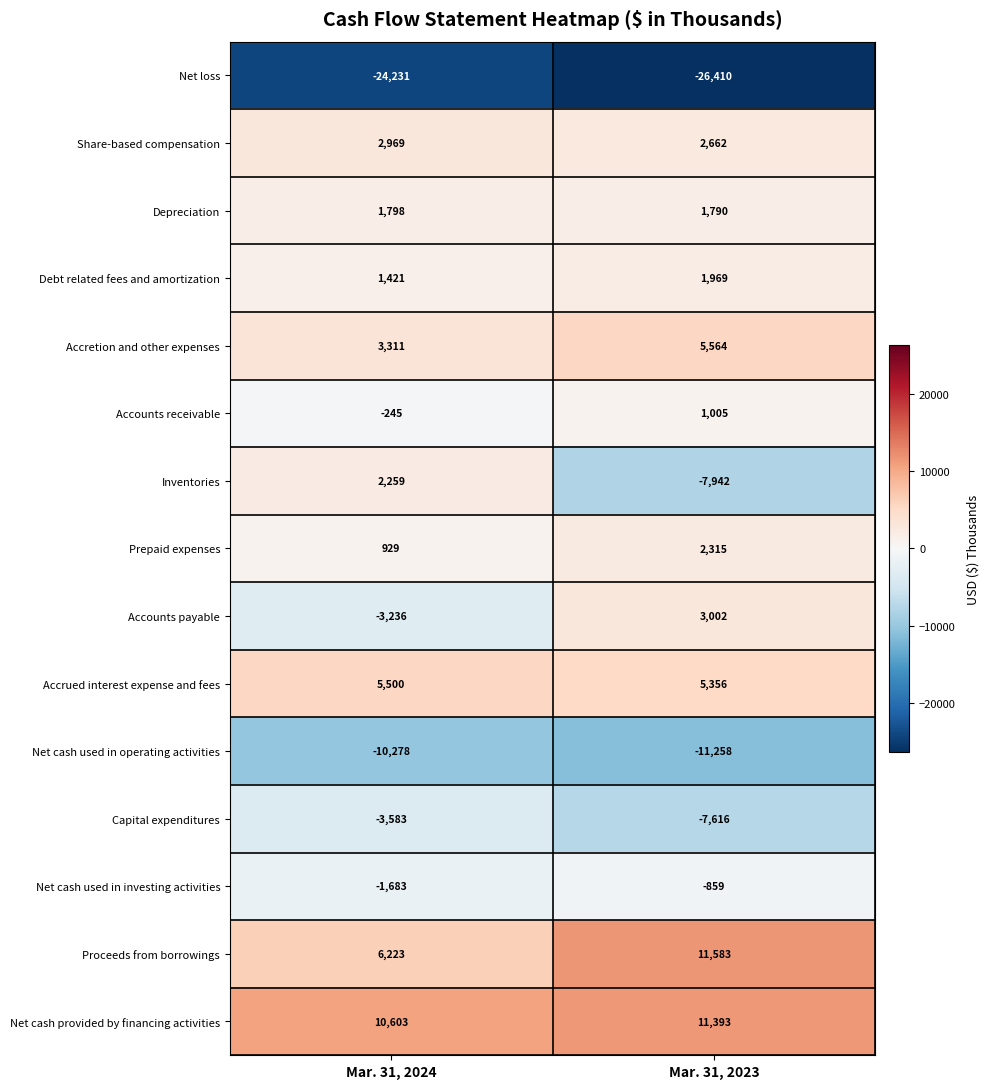

What is the average value of the Proceeds from borrowings series?

8903